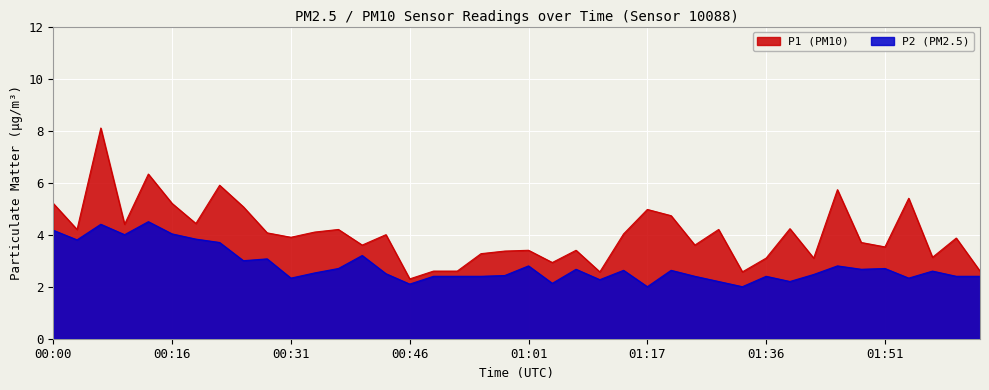

What is the total value across all series at 01:33?

4.6